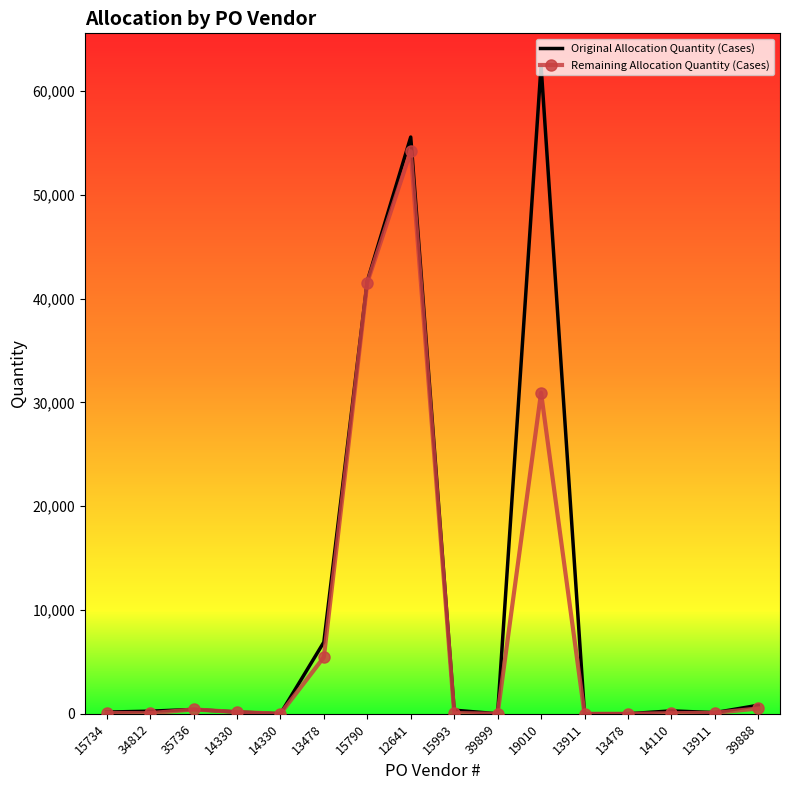

True or false: Remaining Allocation Quantity (Cases) and Original Allocation Quantity (Cases) intersect in this chart.

False